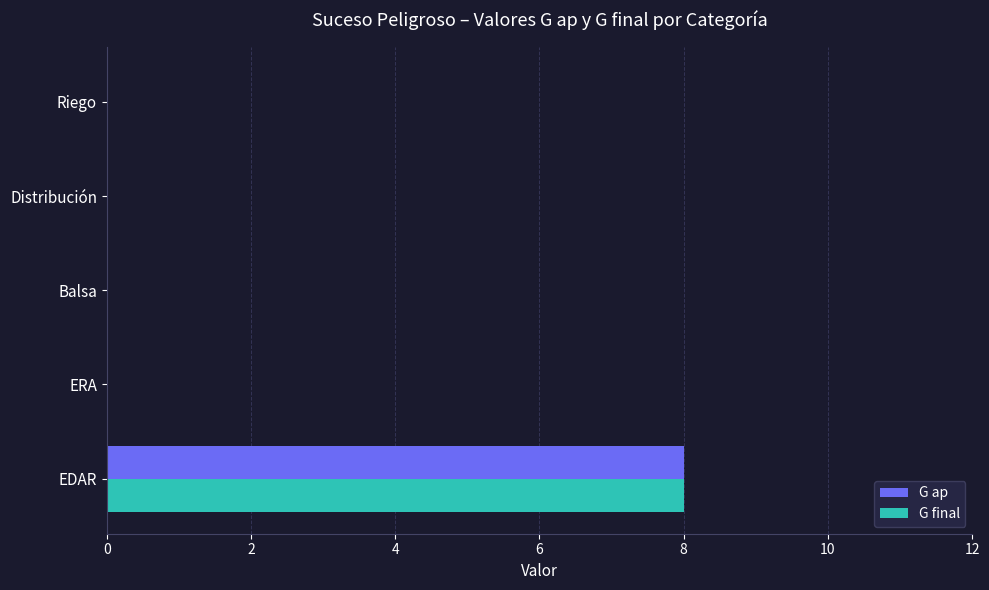

What is the highest value of the G ap series?

8